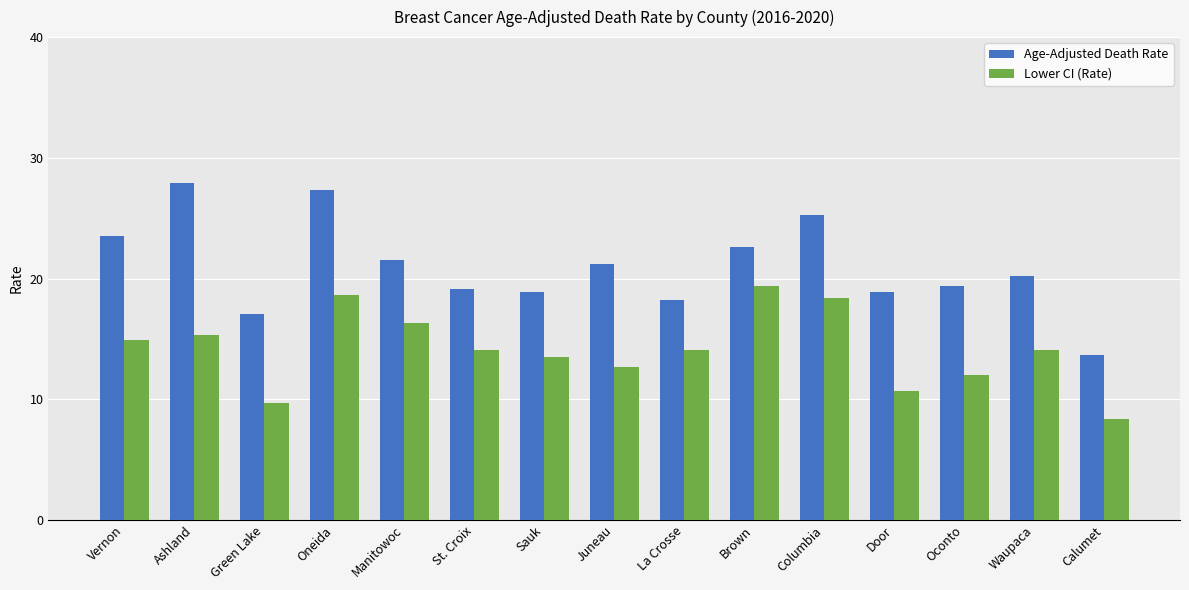

What is the label of the 8th bar from the right?

Juneau